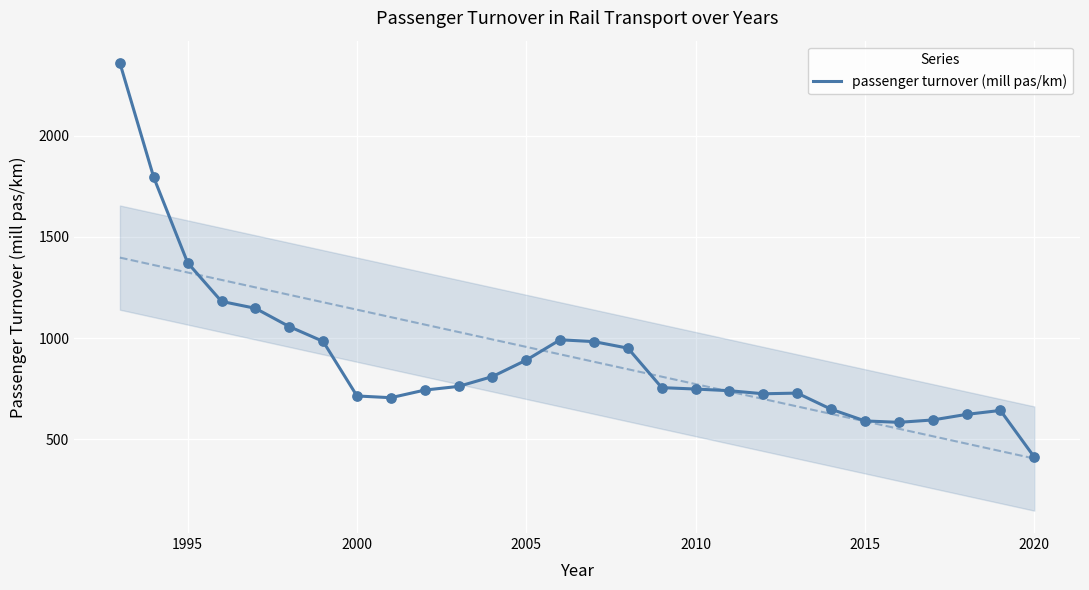

True or false: passenger turnover (mill pas/km) has a value of 891.9 at 2005.

True